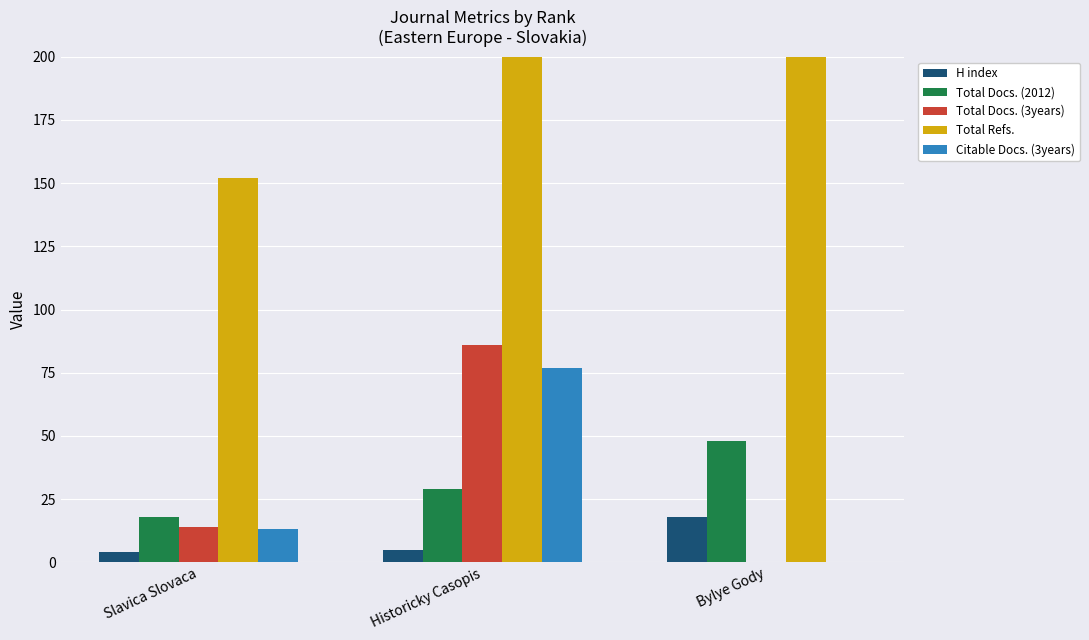

What is the difference between the highest and lowest values at Bylye Gody?

531